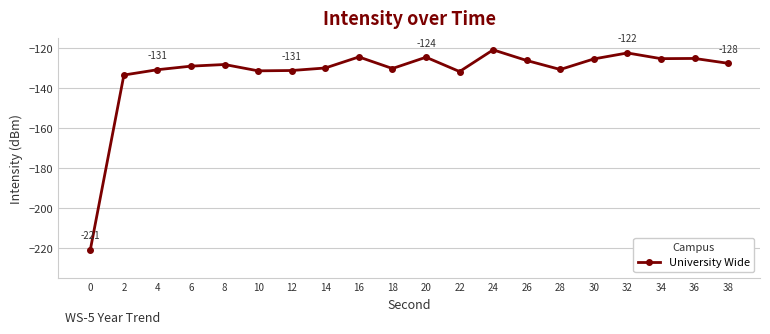

At which category does the chart reach its peak across all series?

24